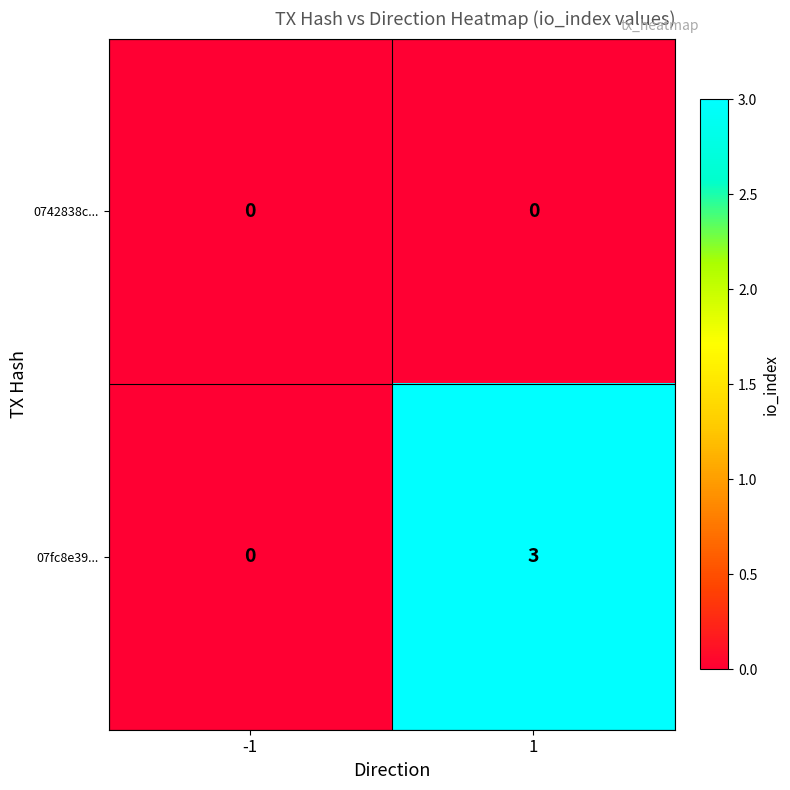

What is the greatest value displayed?

3